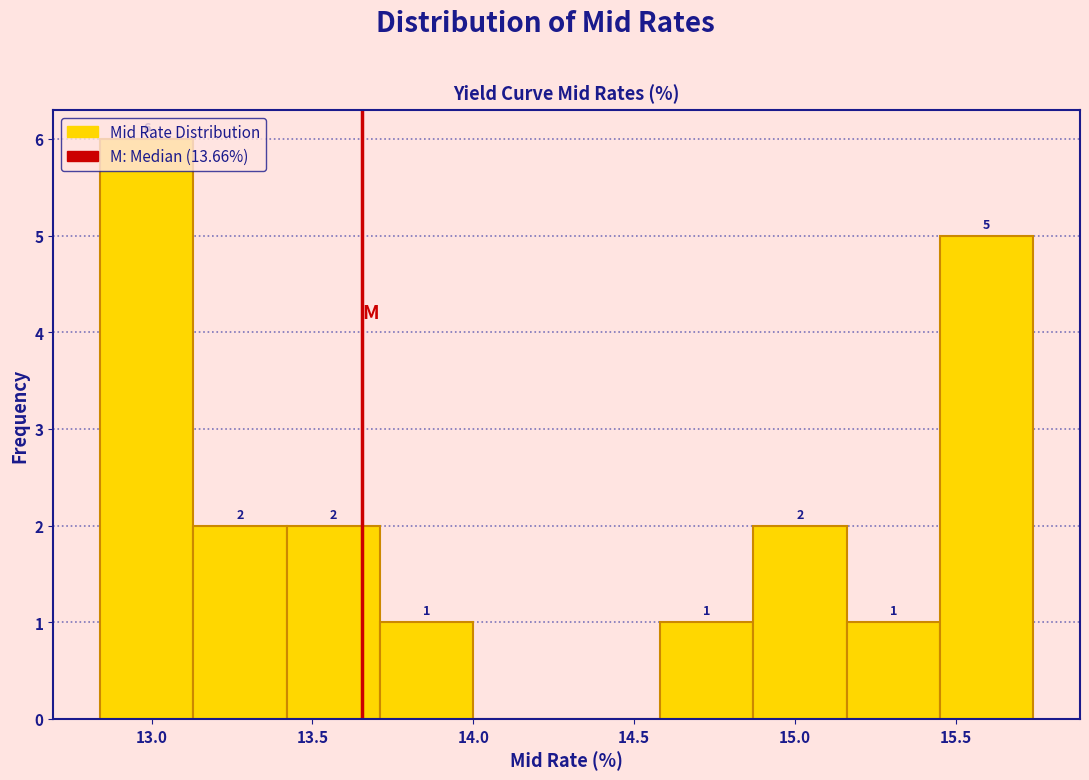

Which range on the x-axis has the tallest bar?

12.84 to 13.13